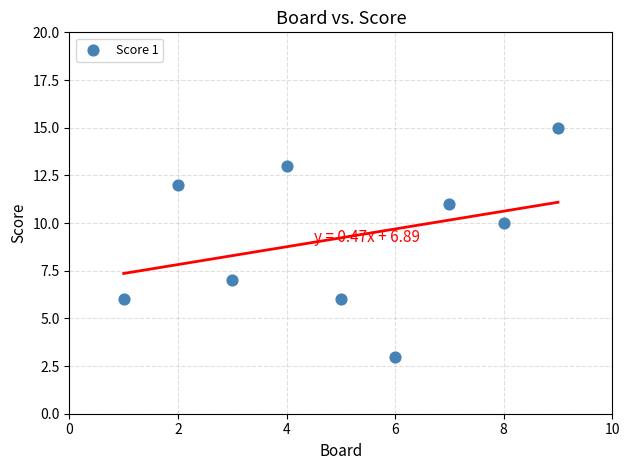

What Y value in the scatter plot is closest to 9?

10